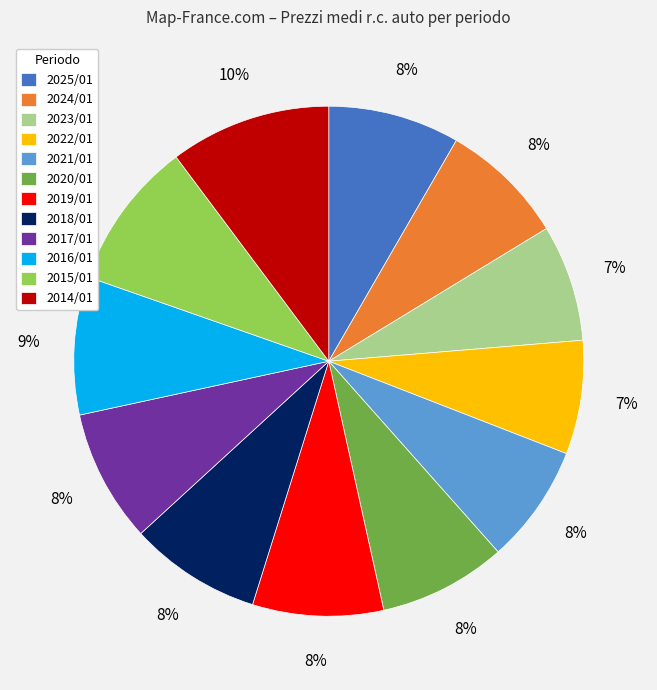

The 2019/01 slice represents 14% of the pie. True or false?

False